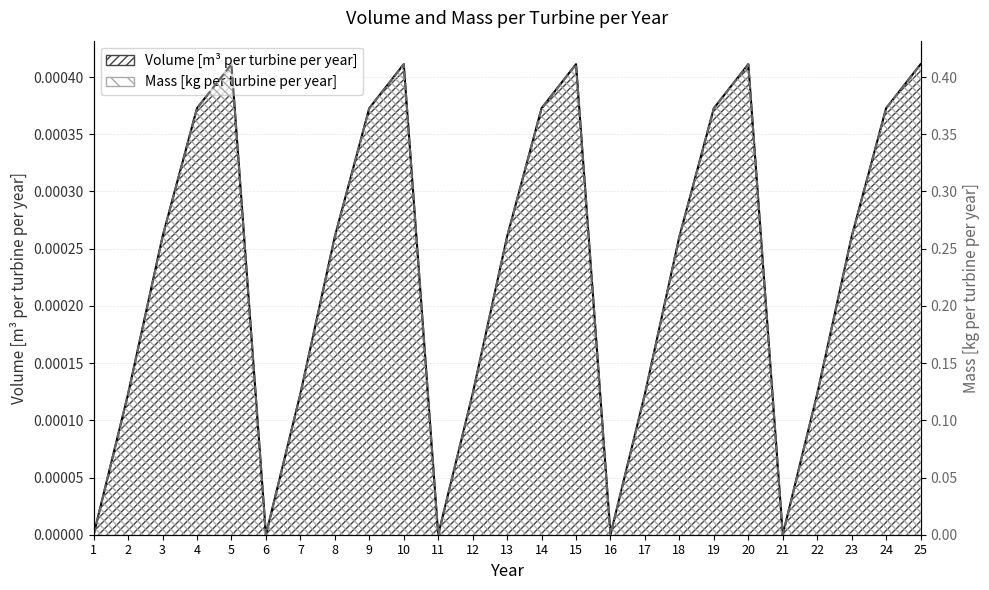

What is the value of the Mass [kg per turbine per year] point at the 8th from the left?

0.3